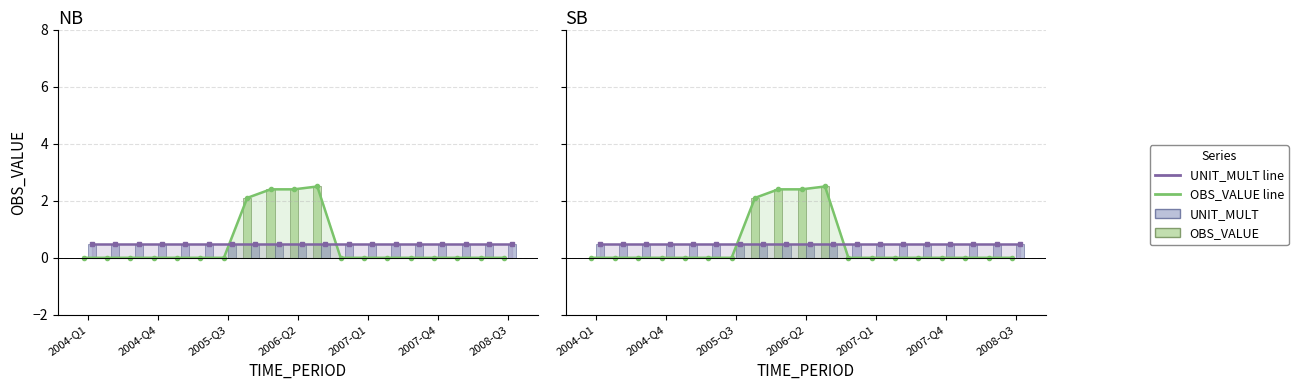

Read the UNIT_MULT value at 2008-Q3.

0.5